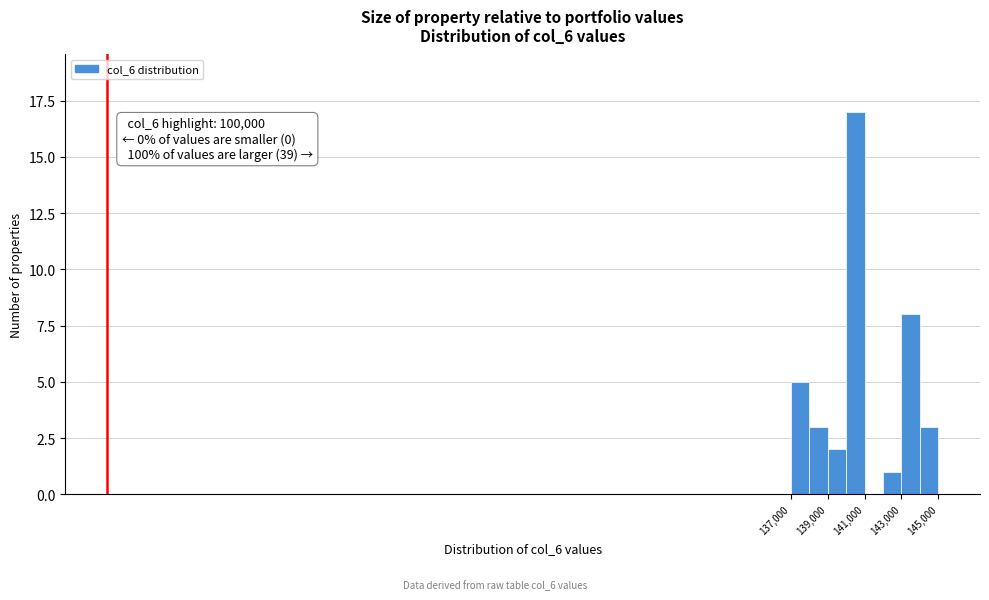

Over which range of the x-axis is the bar tallest?

140000 to 141000